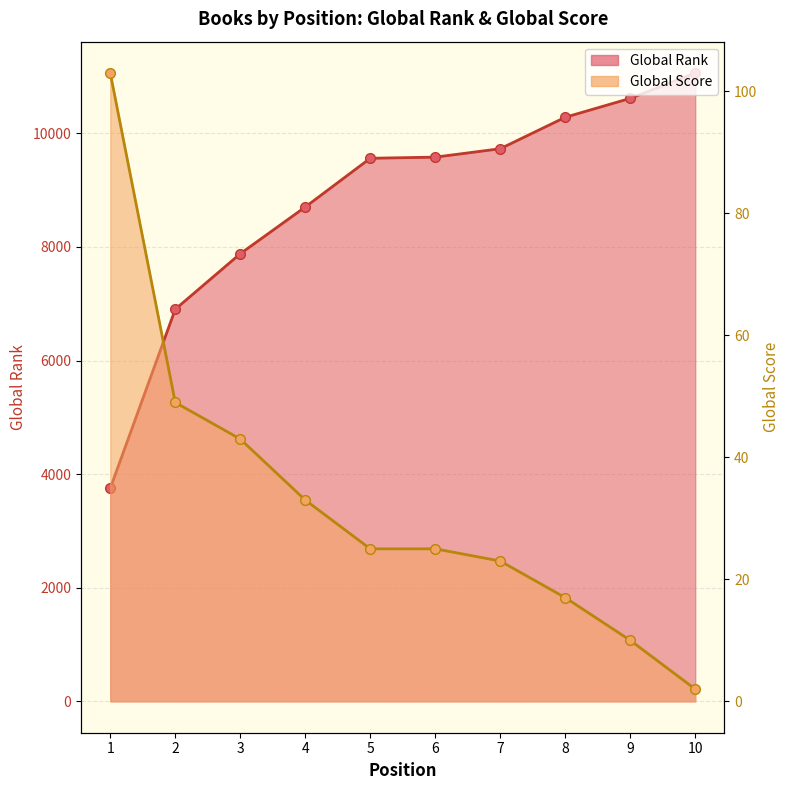

The Global Rank series shows 5707 at 6. True or false?

False